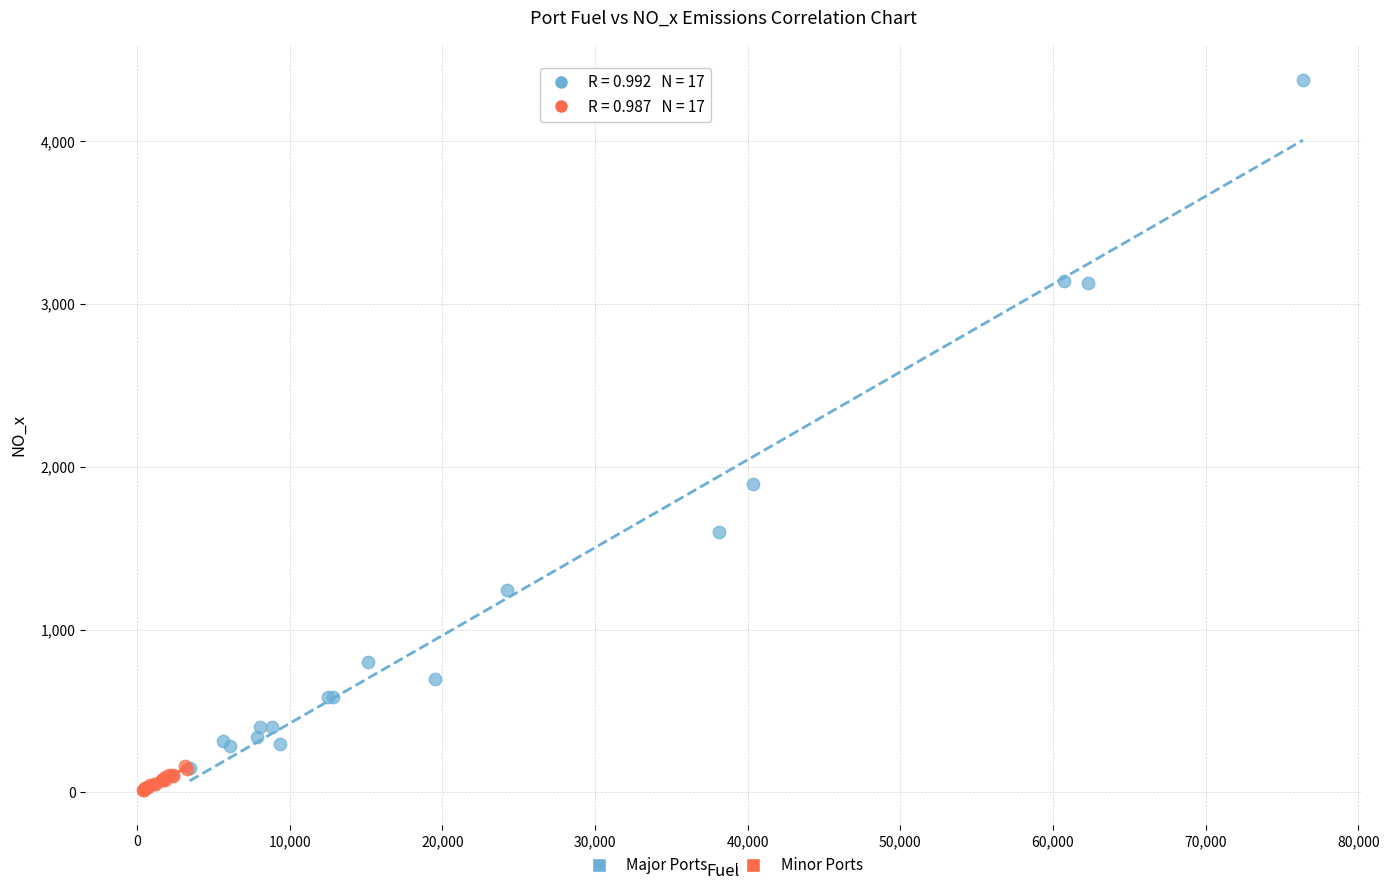

Which series reaches the maximum Y coordinate?

Major Ports